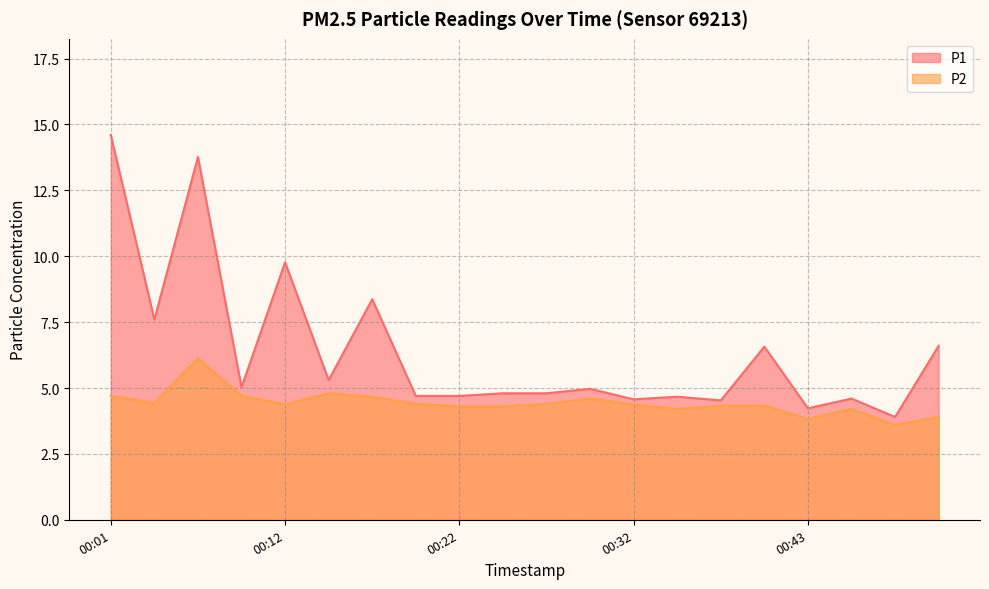

At 00:51, list the series in order from smallest to largest.

P2, P1